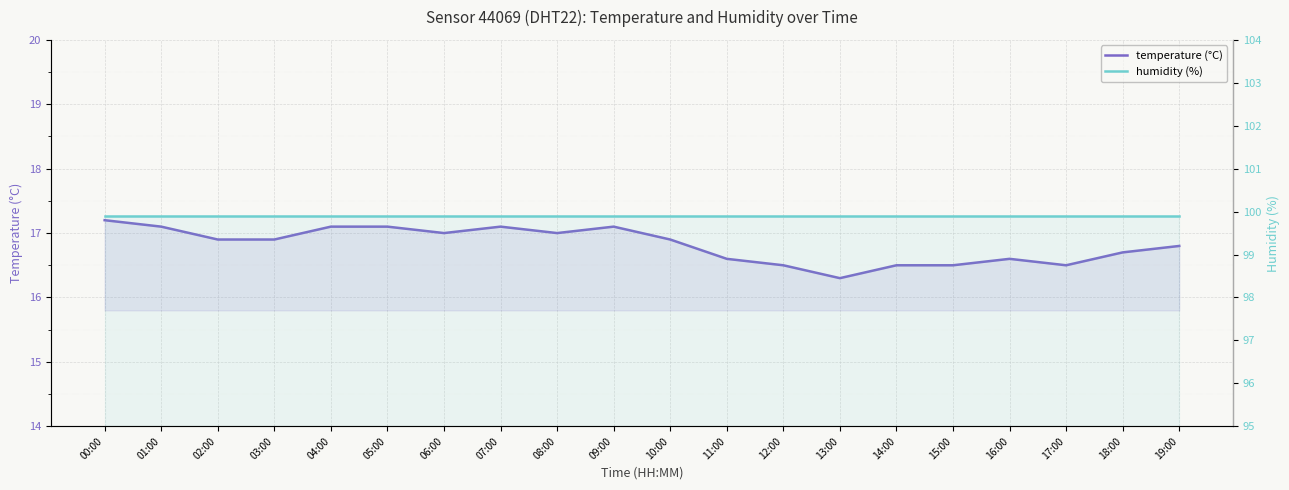

Where is the first local maximum for temperature (°C)?

07:00